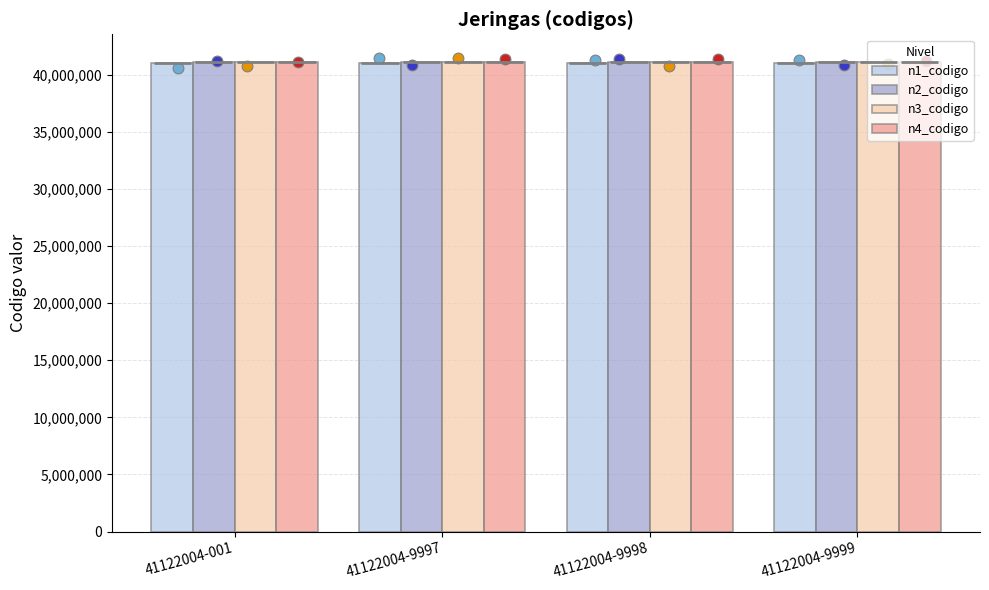

Is the value of n3_codigo at 41122004-001 greater than the value of n2_codigo at 41122004-9997?

Yes